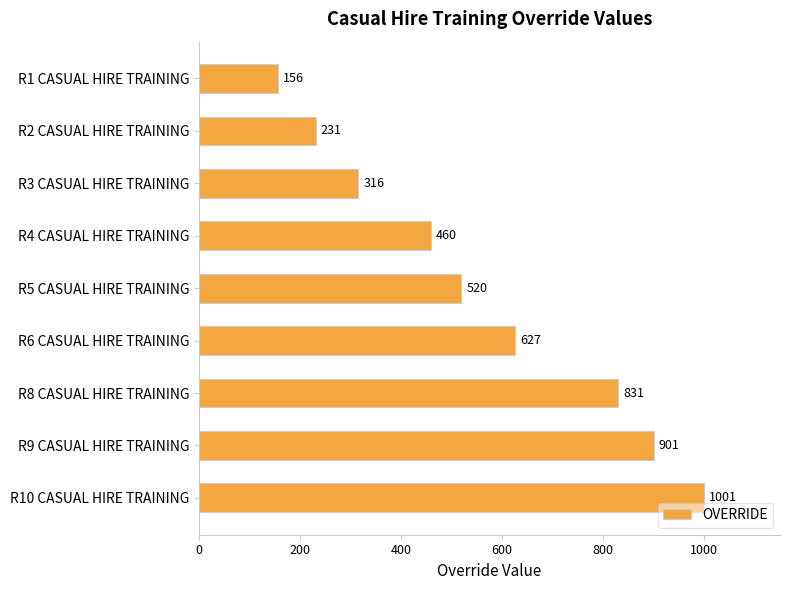

List the labels in order of value, largest first.

R10 CASUAL HIRE TRAINING, R9 CASUAL HIRE TRAINING, R8 CASUAL HIRE TRAINING, R6 CASUAL HIRE TRAINING, R5 CASUAL HIRE TRAINING, R4 CASUAL HIRE TRAINING, R3 CASUAL HIRE TRAINING, R2 CASUAL HIRE TRAINING, R1 CASUAL HIRE TRAINING